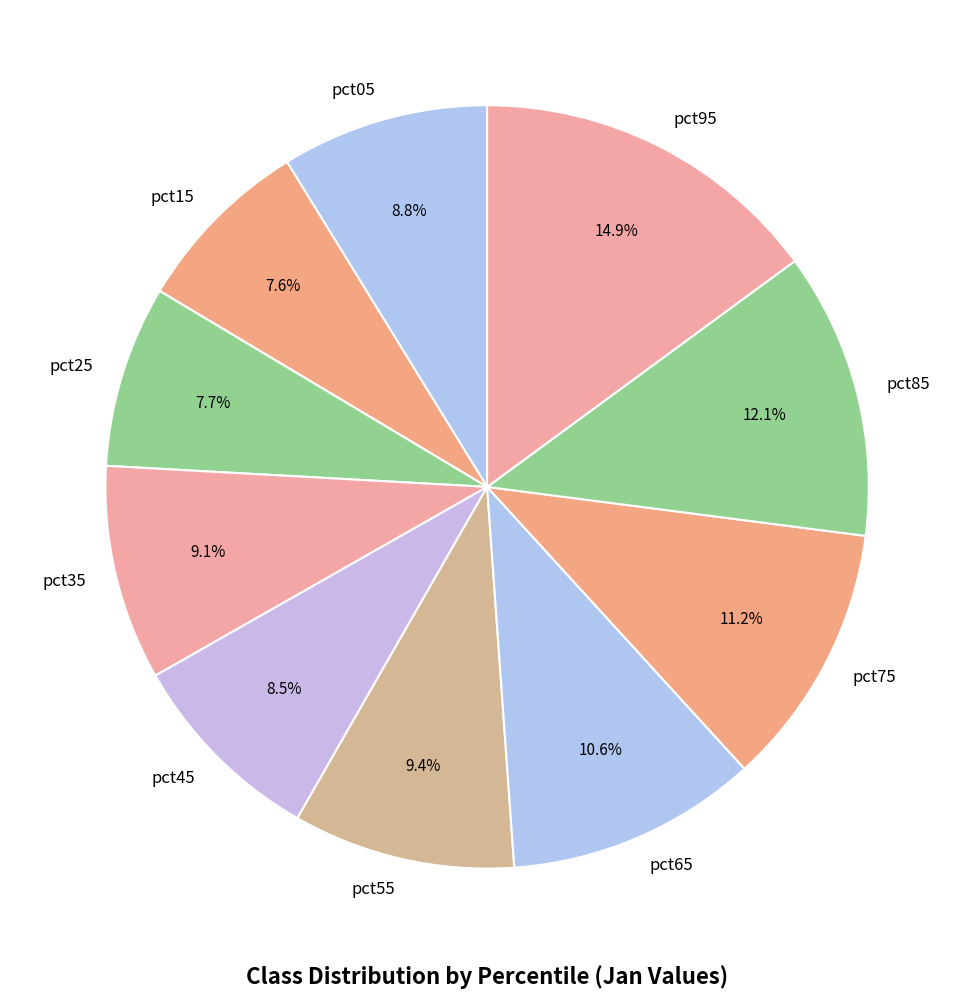

Between pct75 and pct45, which is larger?

pct75